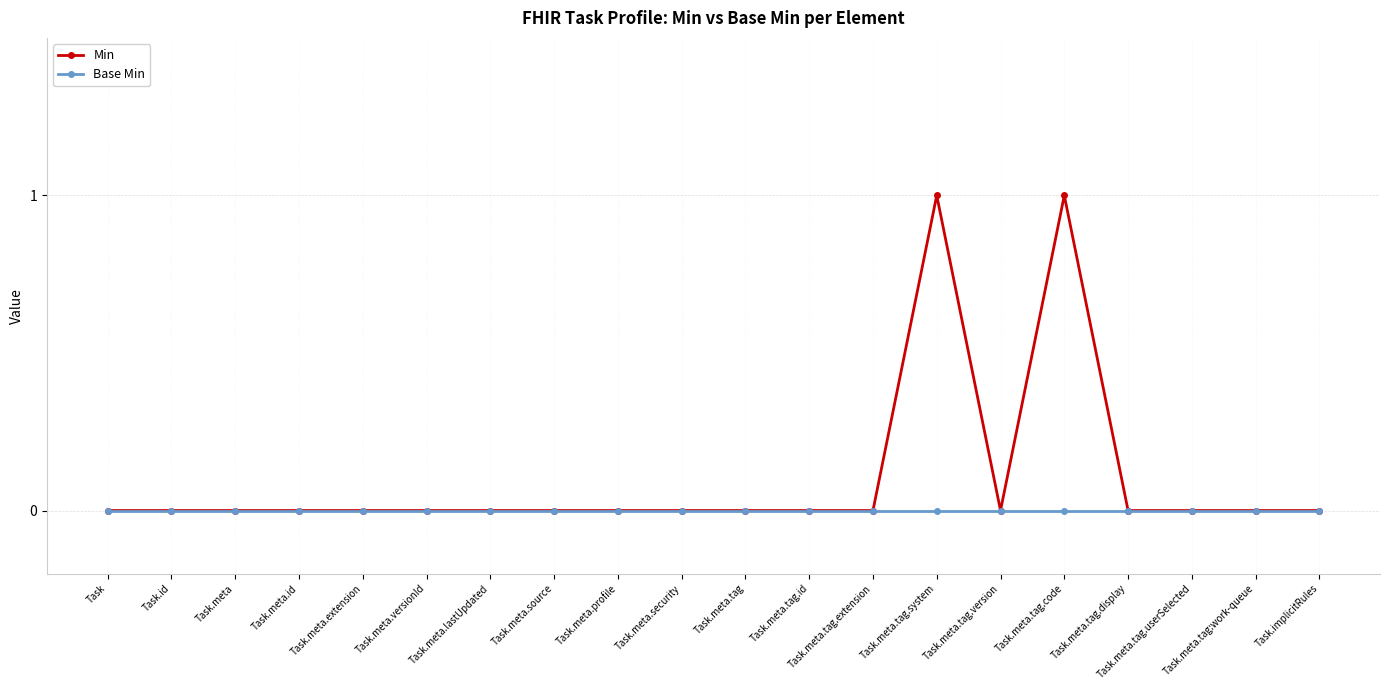

What is the label of the 17th point from the right?

Task.meta.id